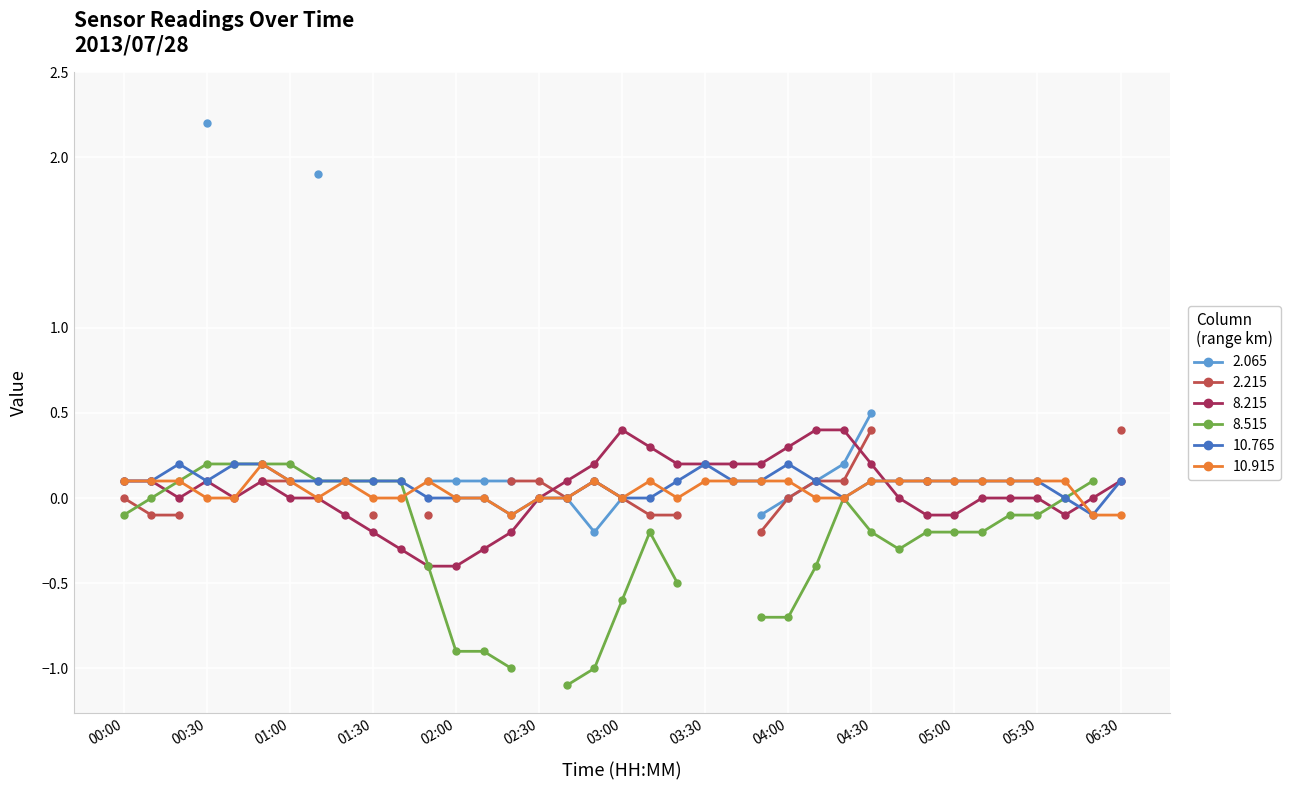

What is the maximum value for 8.215?

0.4